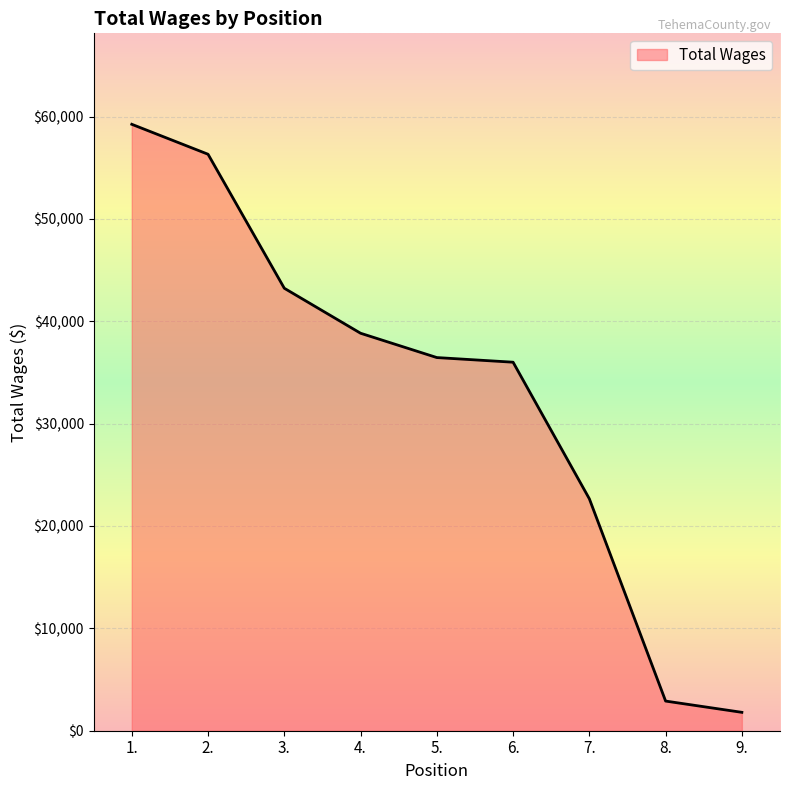

Between 1. and 7., which is larger?

1.